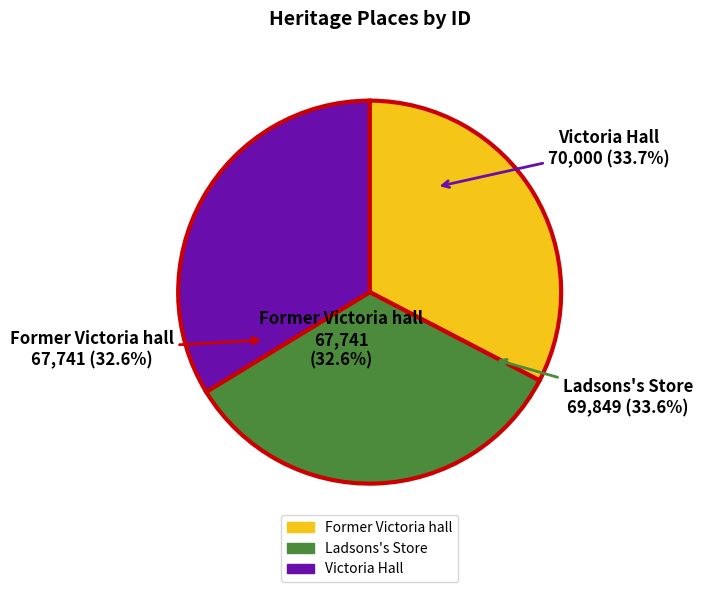

How many slices are in this pie chart?

3